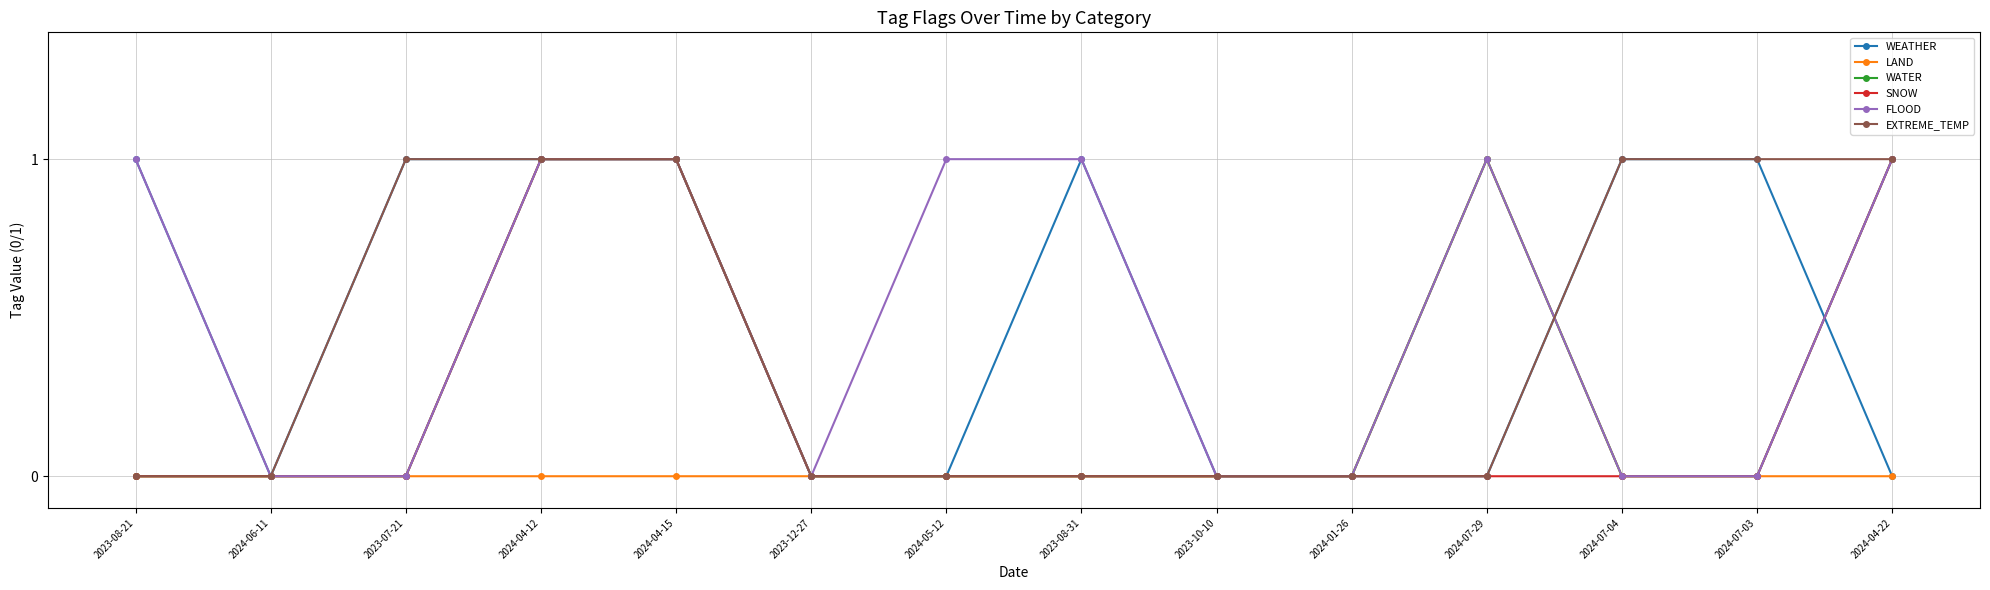

The value of EXTREME_TEMP at 2023-10-10 is 0. True or false?

True